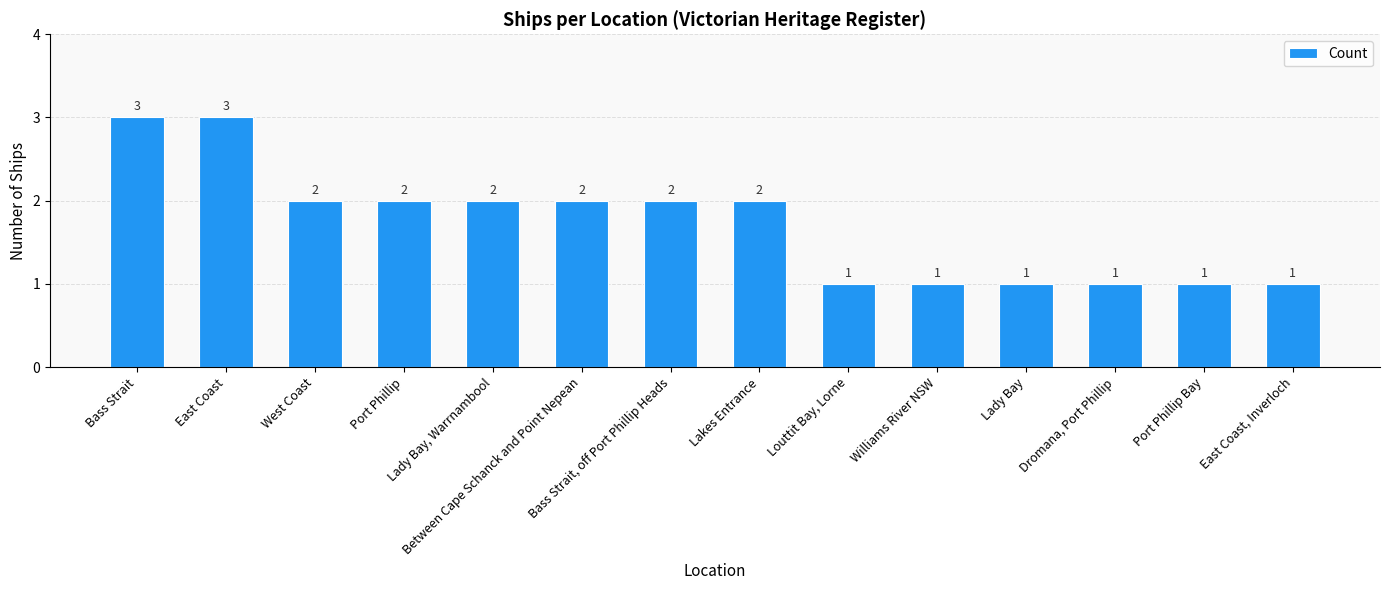

What is the maximum value shown in the chart?

3